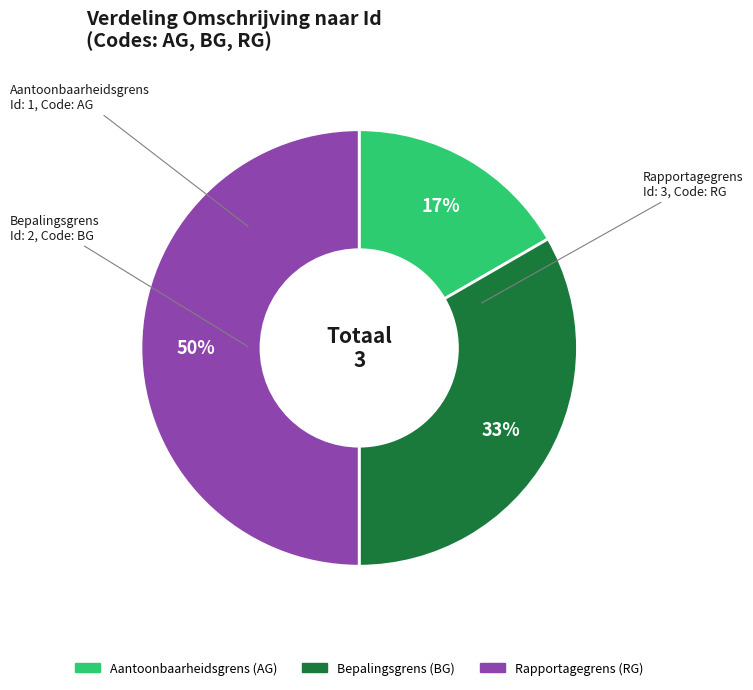

What is the ratio of the value at Aantoonbaarheidsgrens to the value at Rapportagegrens?

0.3